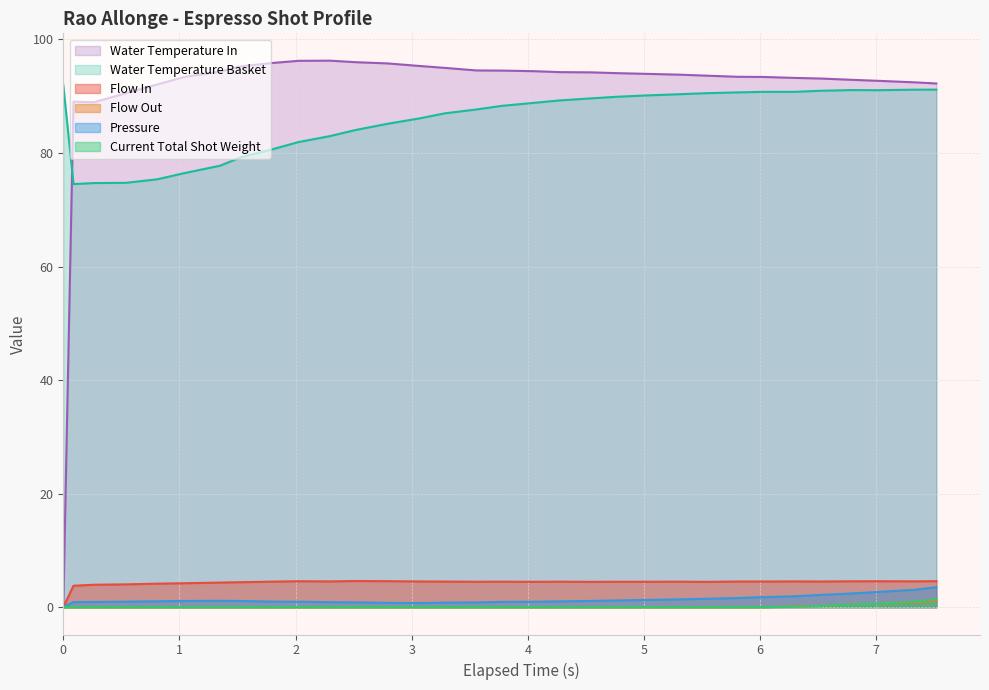

Which series has the largest total across all categories?

Water Temperature In